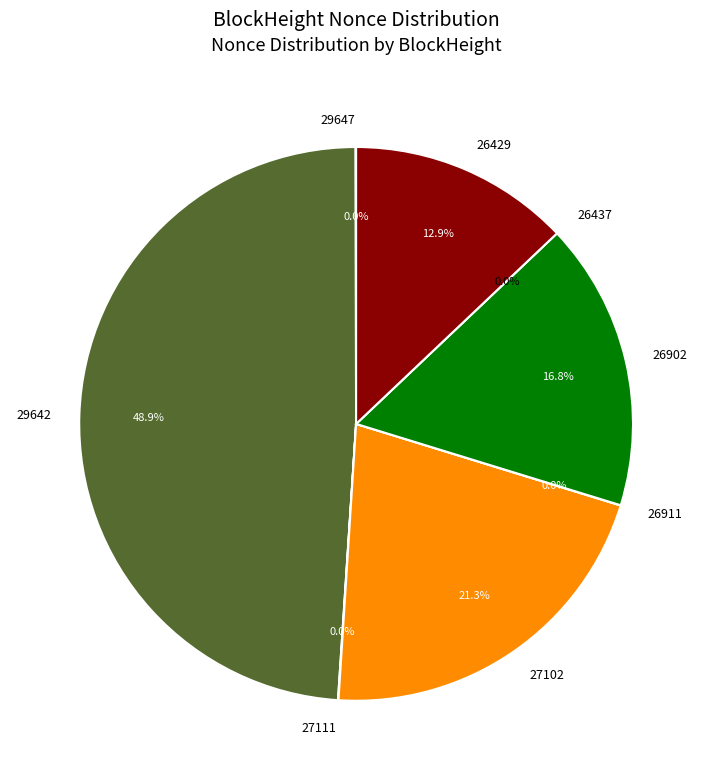

True or false: 29642 accounts for 41% of the total.

False